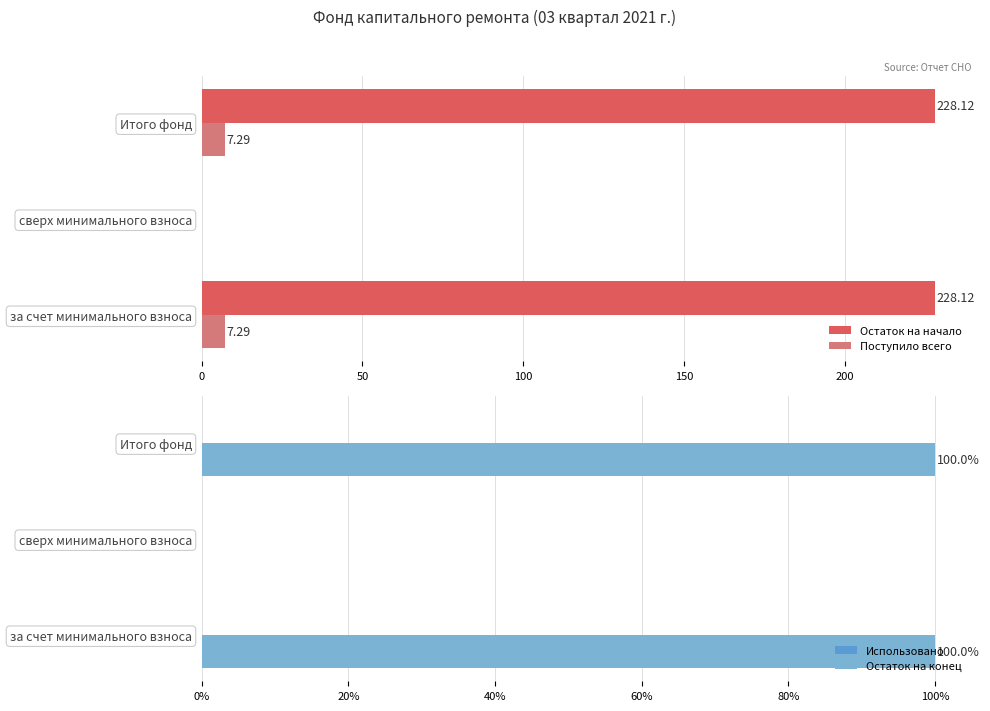

Does the chart contain stacked bars?

No